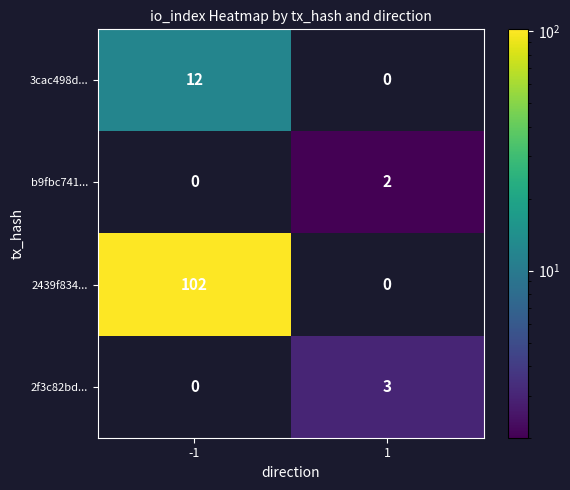

At how many categories does at least one series exceed 66?

1